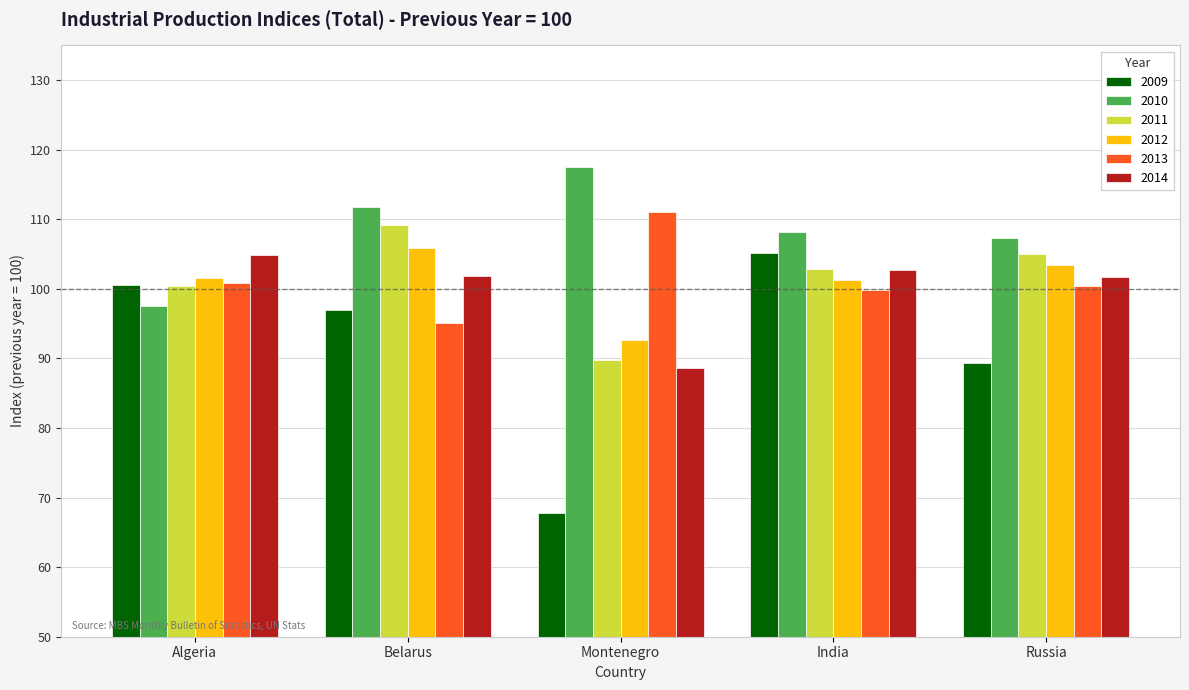

Which category has the highest value in the 2011 series?

Belarus